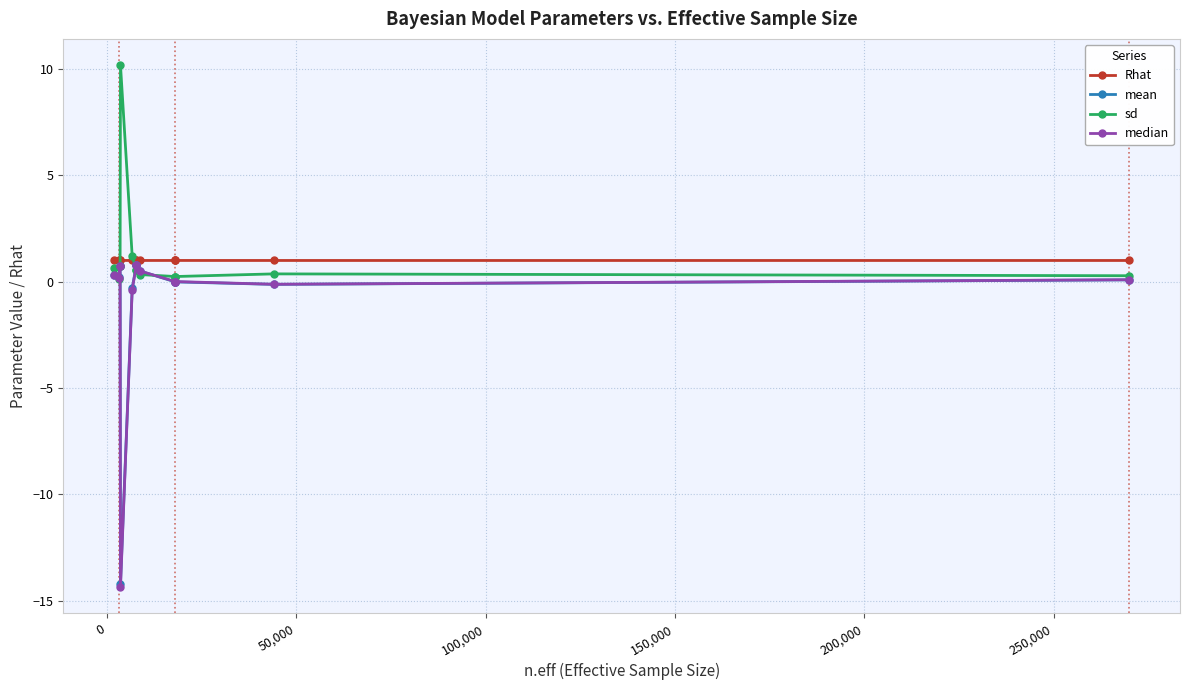

At how many categories does at least one series exceed -7?

14